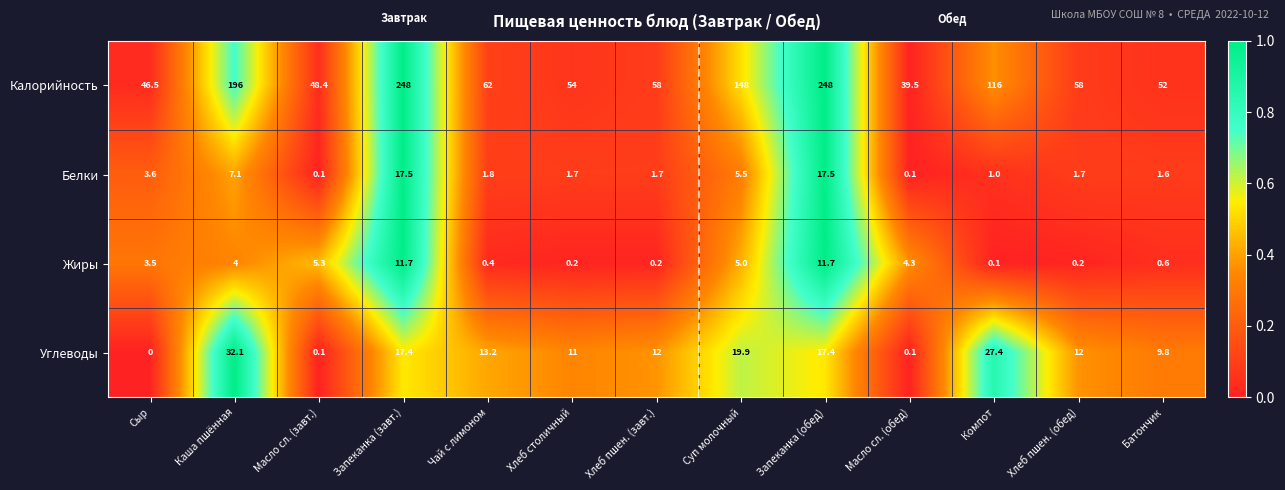

What is the difference between the Жиры values at Масло сл. (завт.) and Масло сл. (обед)?

1.0